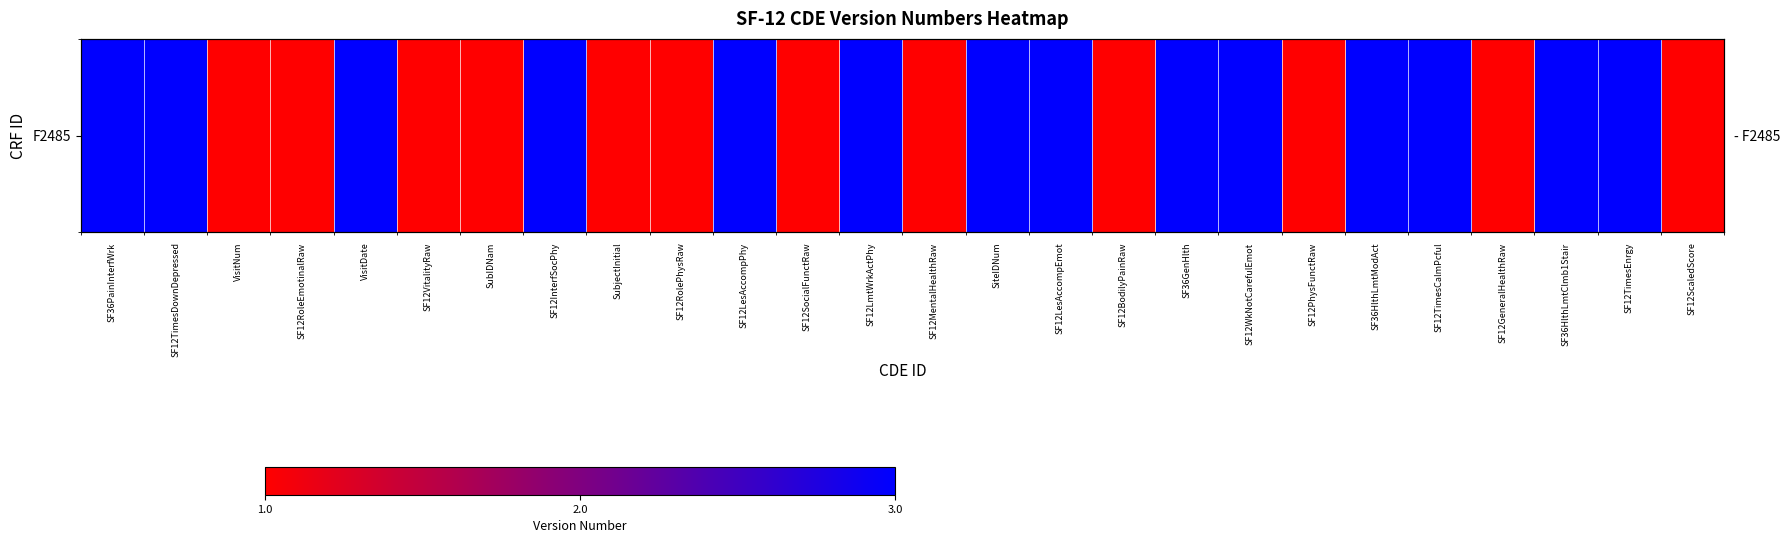

Reading left to right, transcribe all the data shown in this chart.

SF36PainInterfWrk=3	SF12TimesDownDepressed=3	VisitNum=1	SF12RoleEmotinalRaw=1	VisitDate=3	SF12VitalityRaw=1	SubIDNam=1	SF12InterfSocPhy=3	SubjectInitial=1	SF12RolePhysRaw=1	SF12LesAccompPhy=3	SF12SocialFunctRaw=1	SF12LmtWrkActPhy=3	SF12MentalHealthRaw=1	SiteIDNum=3	SF12LesAccompEmot=3	SF12BodilyPainRaw=1	SF36GenHlth=3	SF12WkNotCarefulEmot=3	SF12PhysFunctRaw=1	SF36HlthLmtModAct=3	SF12TimesCalmPcful=3	SF12GeneralHealthRaw=1	SF36HlthLmtClmb1Stair=3	SF12TimesEnrgy=3	SF12ScaledScore=1